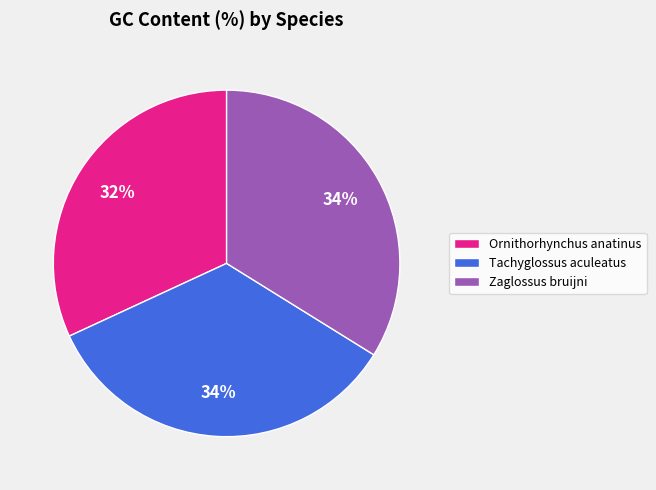

How many segments does this pie chart have?

3